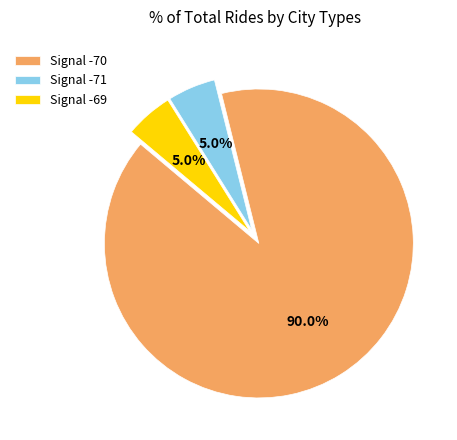

Which slice is the largest?

Signal -70